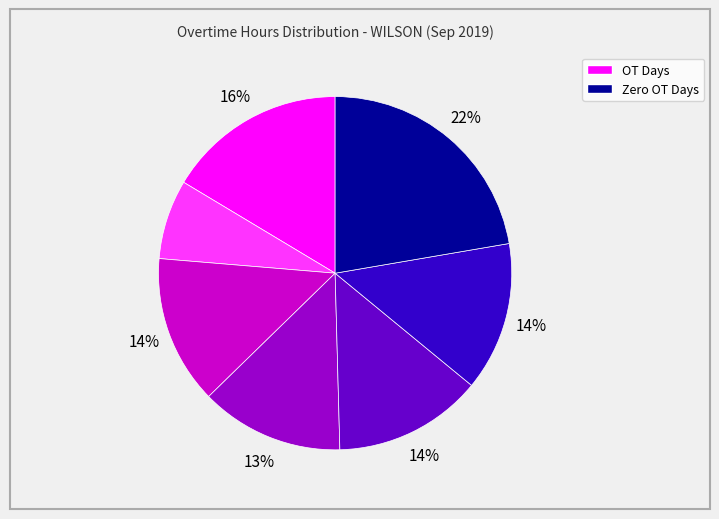

Does any single category account for the majority?

No